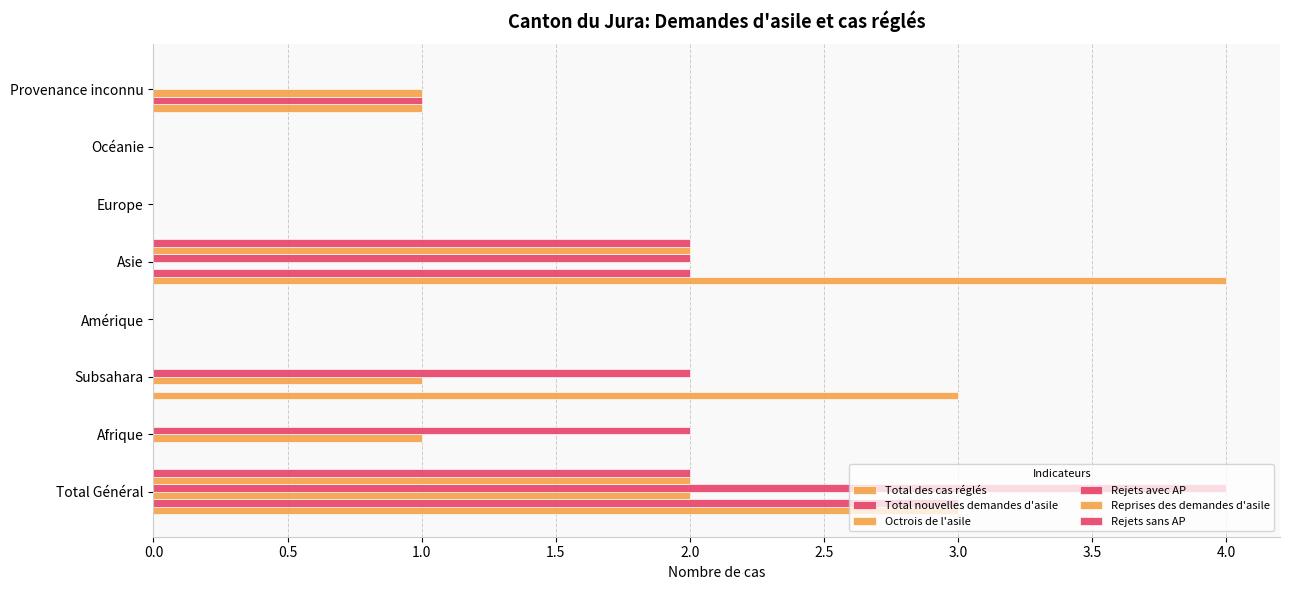

Reading right to left, transcribe all the data shown in this chart.

Total des cas réglés: 1	0	0	4	0	3	0	3
Total nouvelles demandes d'asile: 1	0	0	2	0	0	0	3
Octrois de l'asile: 1	0	0	0	0	1	1	2
Rejets avec AP: 0	0	0	2	0	2	2	4
Reprises des demandes d'asile: 0	0	0	2	0	0	0	2
Rejets sans AP: 0	0	0	2	0	0	0	2